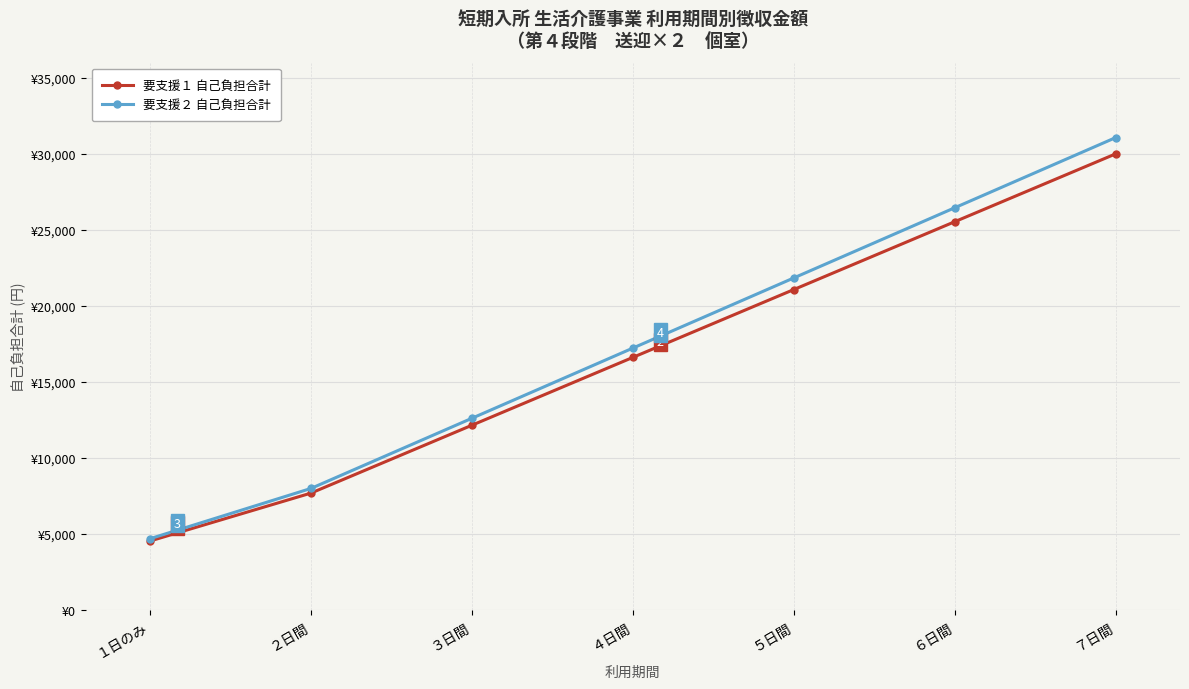

What is the value of the 要支援２ 自己負担合計 point at the 3rd from the left?

12603